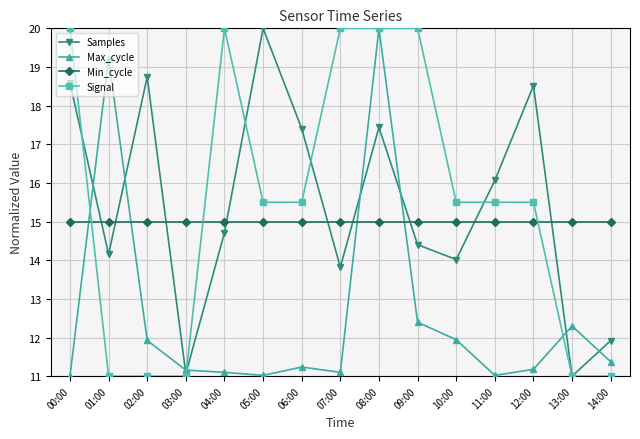

Between 04:00 and 05:00, which series saw the biggest shift?

Samples